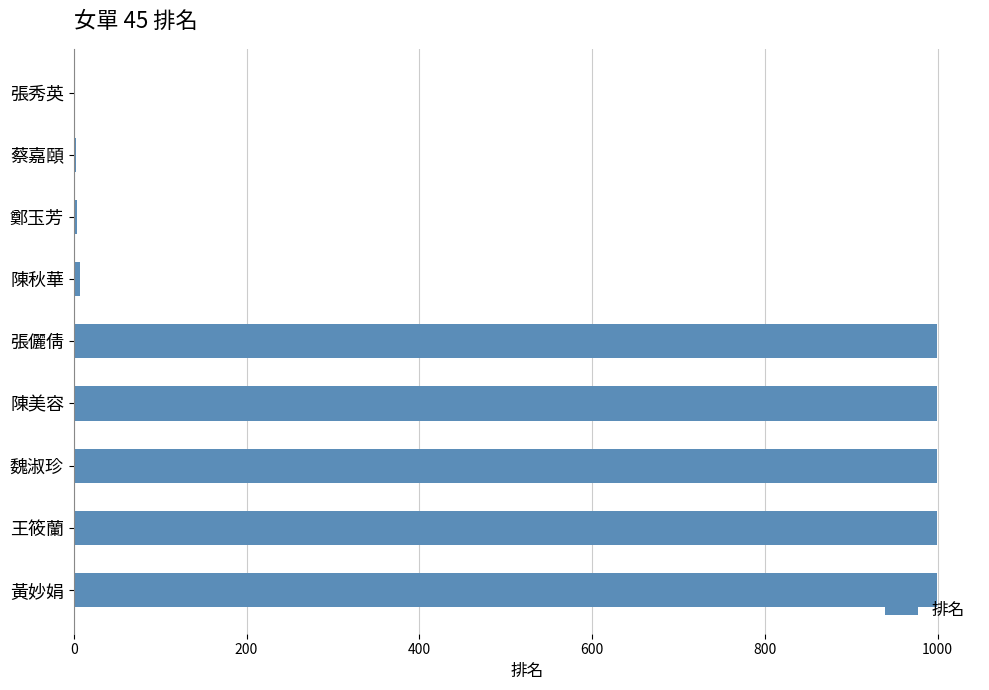

What is the greatest value displayed?

999